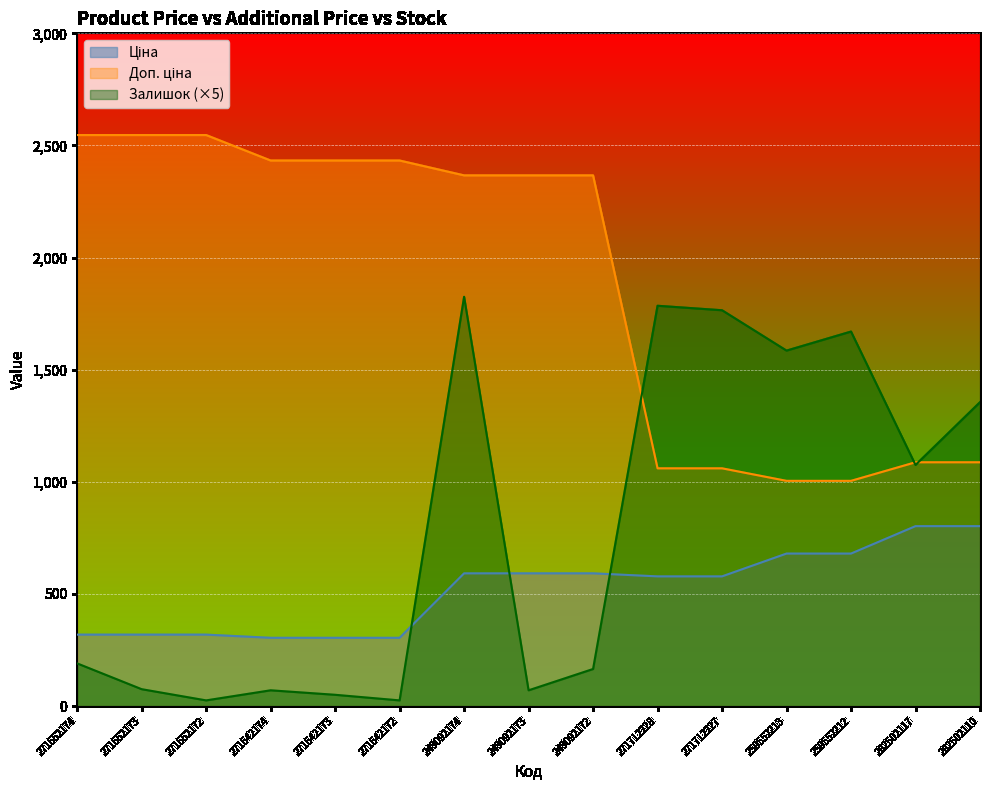

What is the difference between the maximum and minimum values in the Доп. ціна series?

1542.3